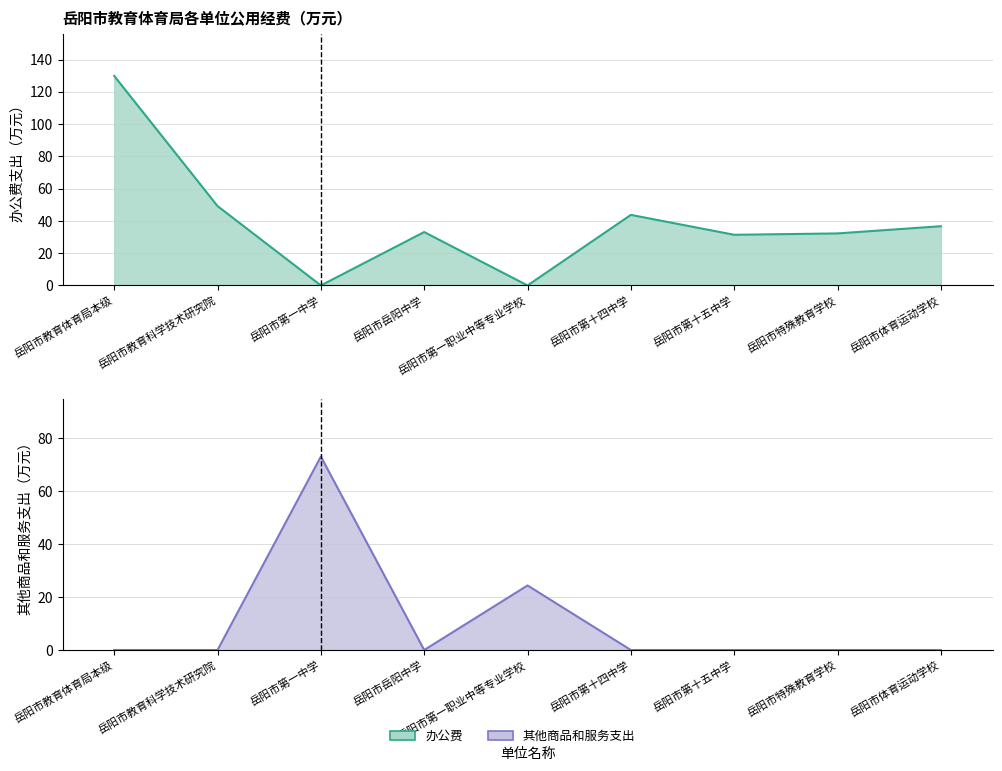

At how many categories does at least one series exceed 22?

9